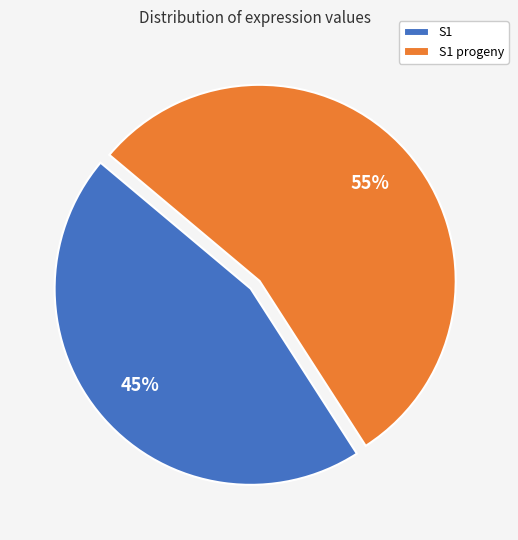

How many slices are in this pie chart?

2